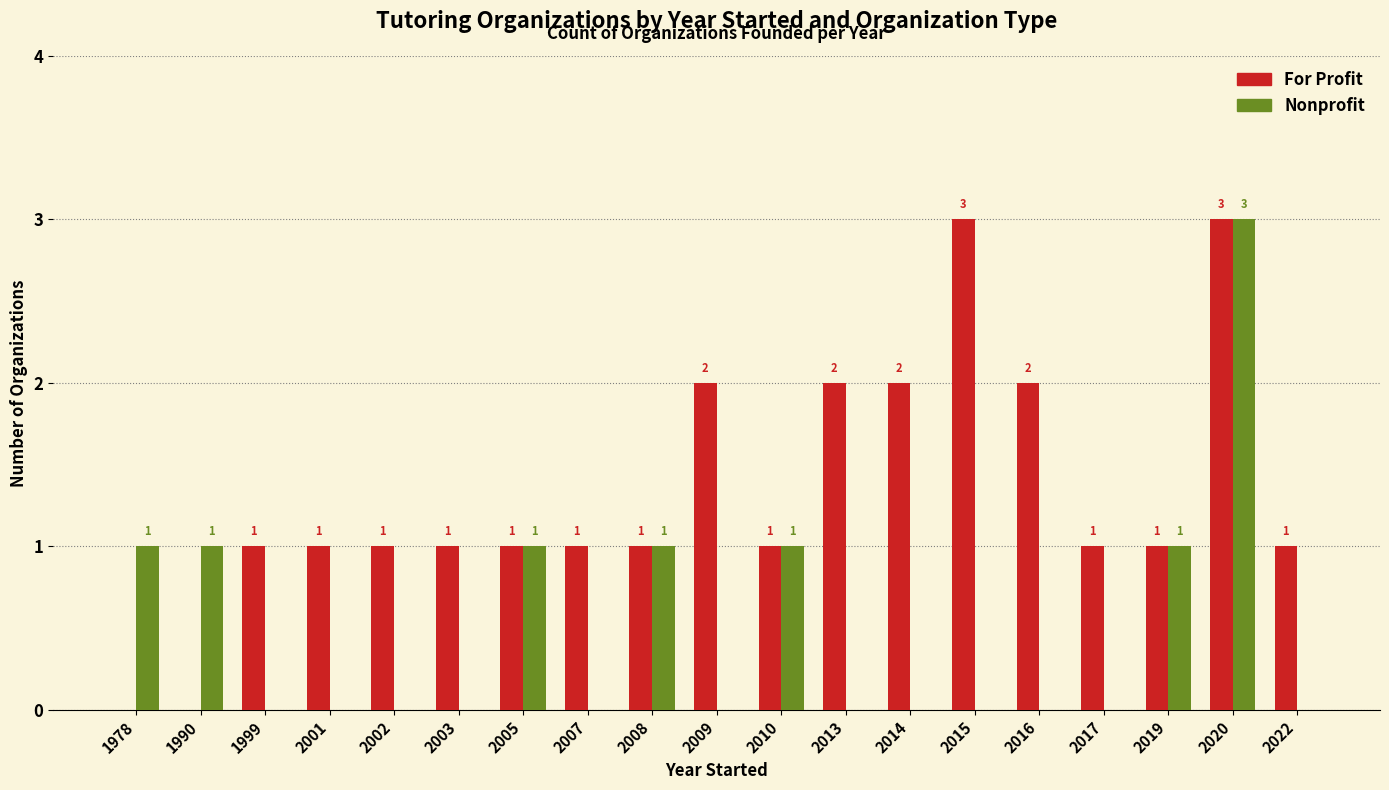

What is the sum of the For Profit values at 2020 and 2014?

5